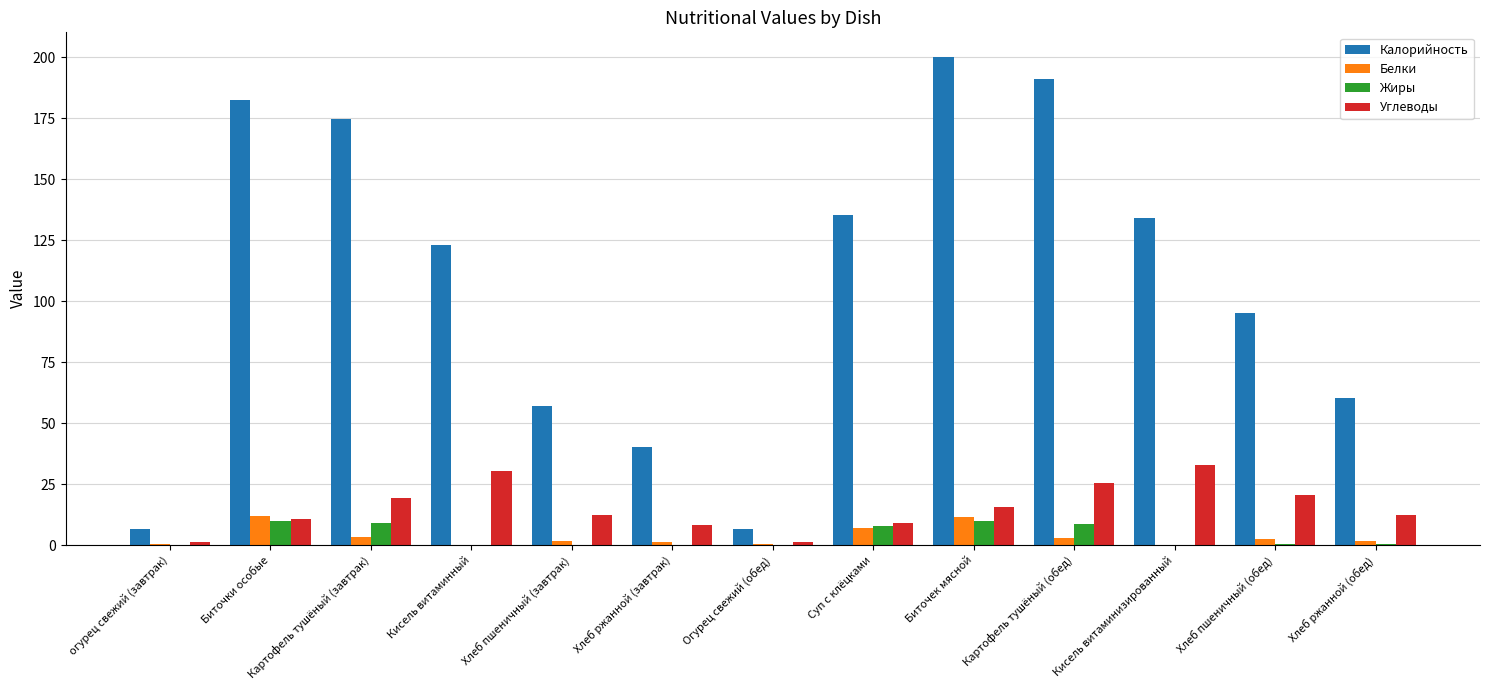

What is the total value across all series at огурец свежий (завтрак)?

8.4